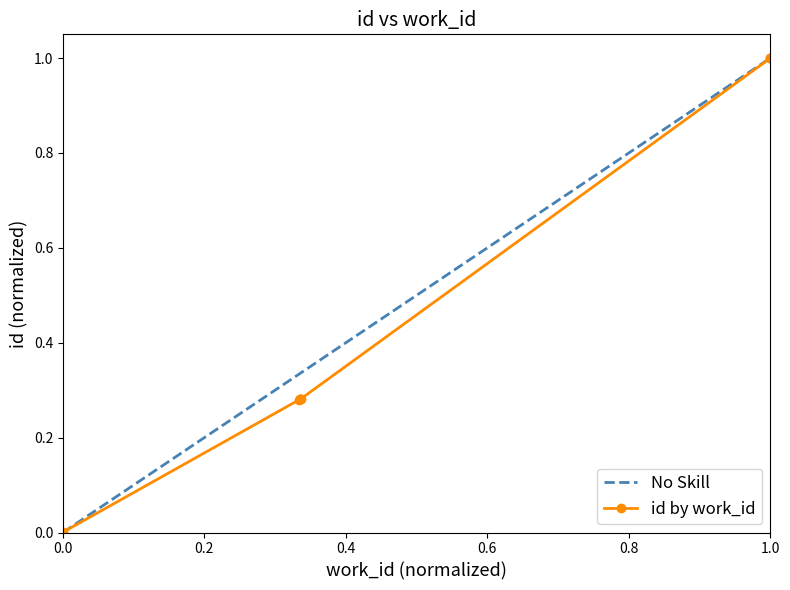

Does the chart display data point markers on the line(s)?

Yes